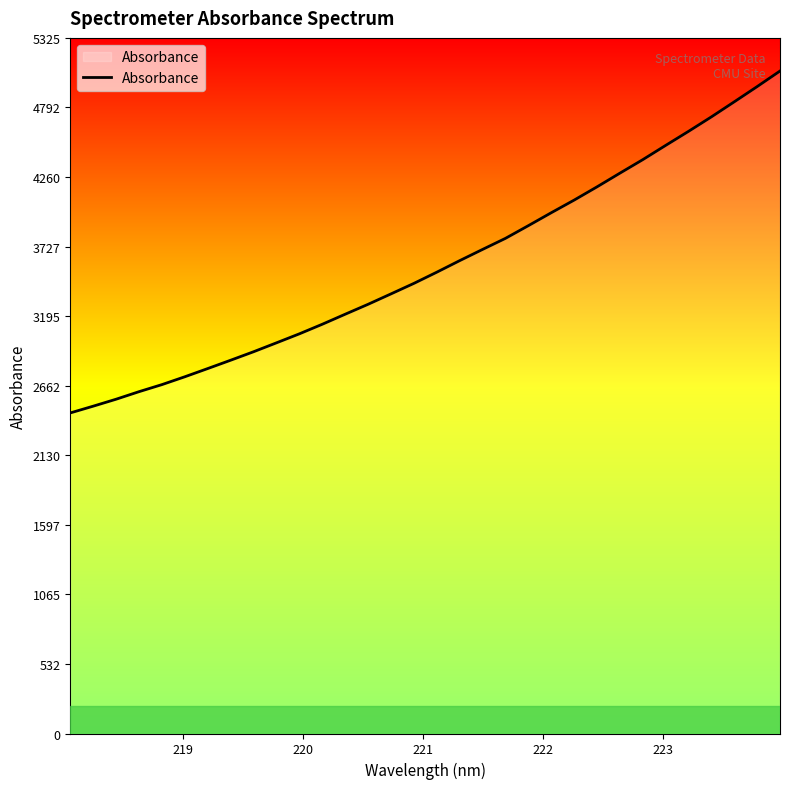

What is the difference between the maximum and minimum values?

2617.2